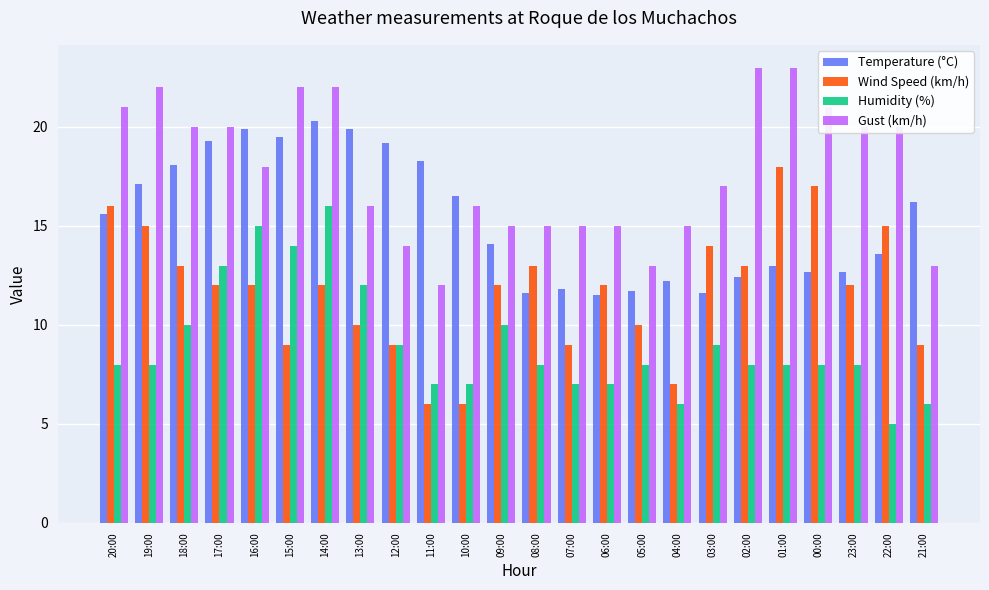

What is the sum of the Humidity (%) values at 08:00 and 15:00?

22.0